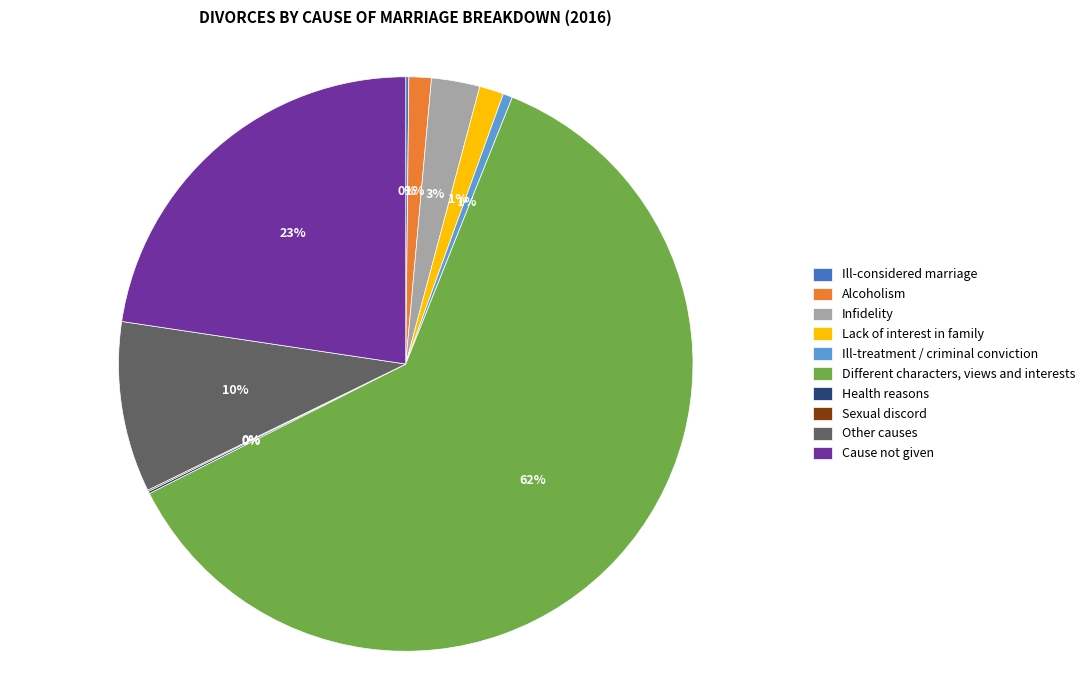

Which category has the biggest portion of the pie?

Different characters, views and interests